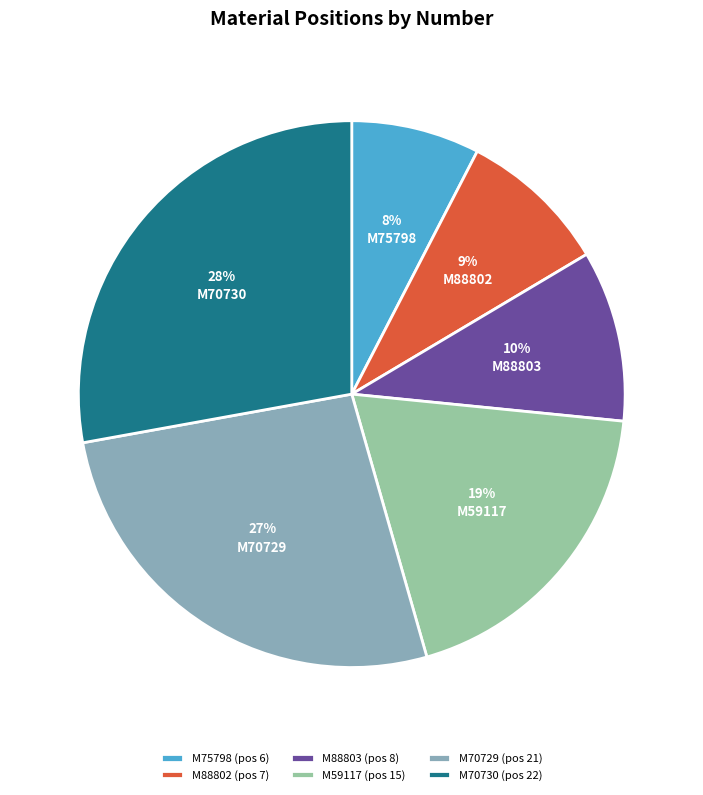

Which has a higher value, M59117 or M70729?

M70729